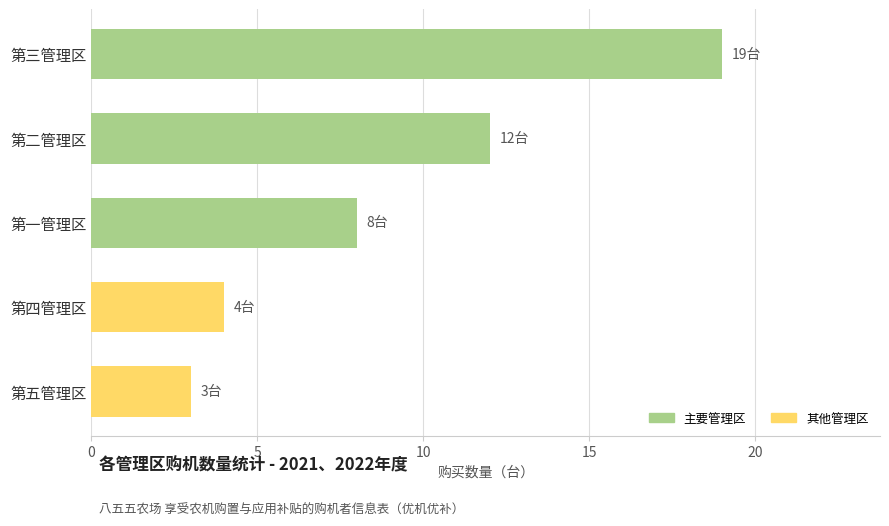

Is it true that the value at 第四管理区 is 4?

True